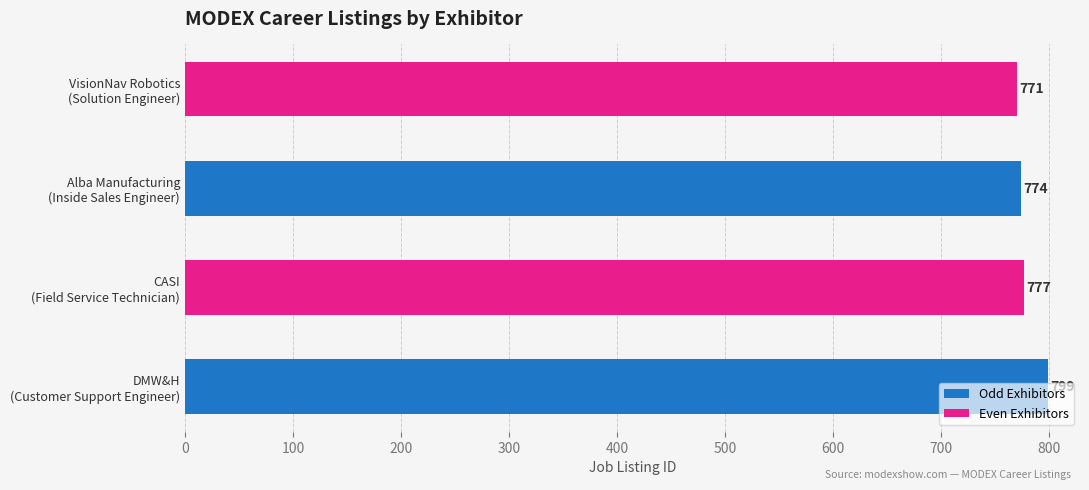

What is the difference between the maximum and minimum values?

28